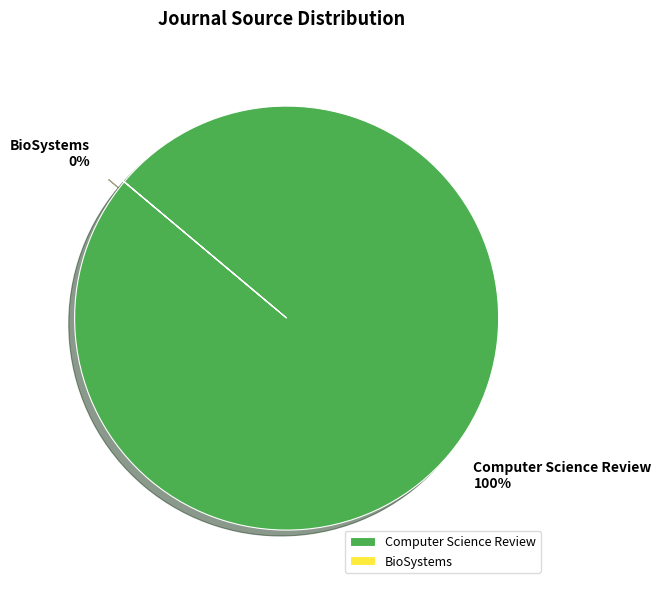

What portion of the pie excludes BioSystems?

100.0%